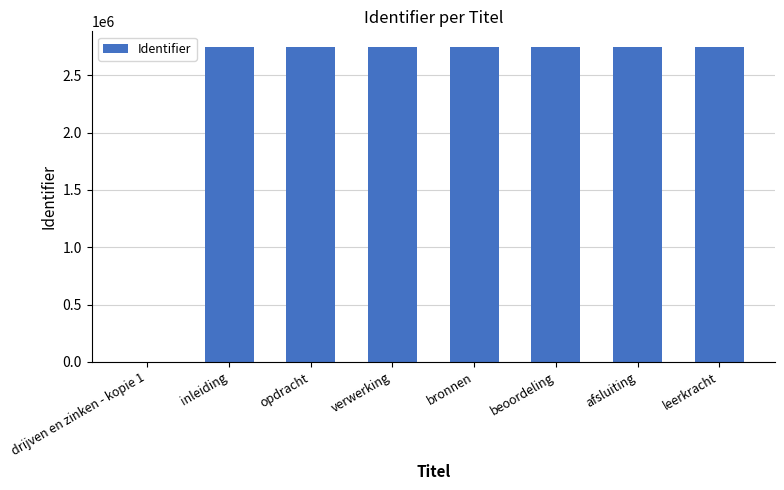

Are the bars horizontal?

No